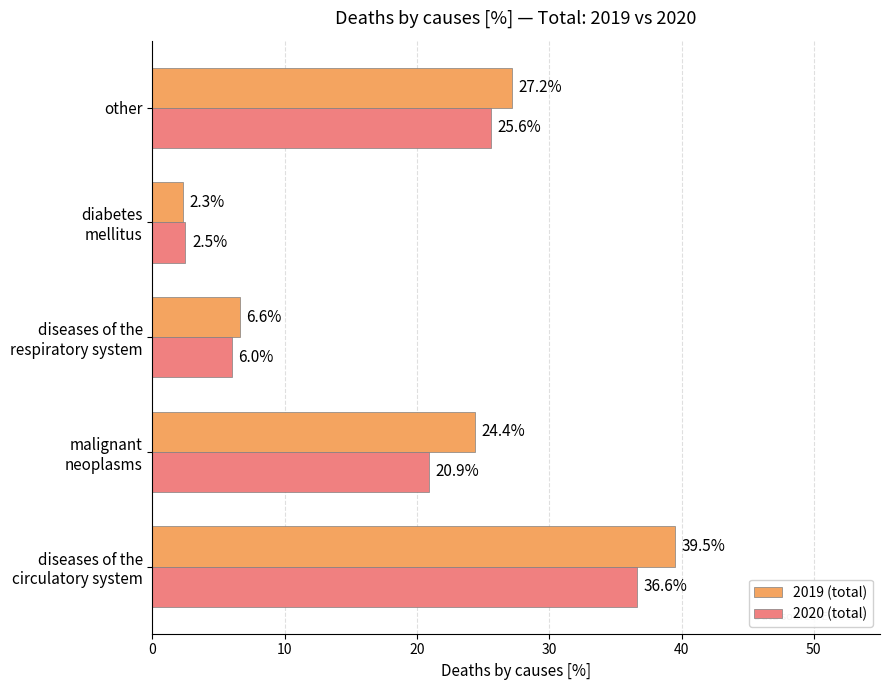

True or false: 2019 (total) has a value of 17.7 at other.

False